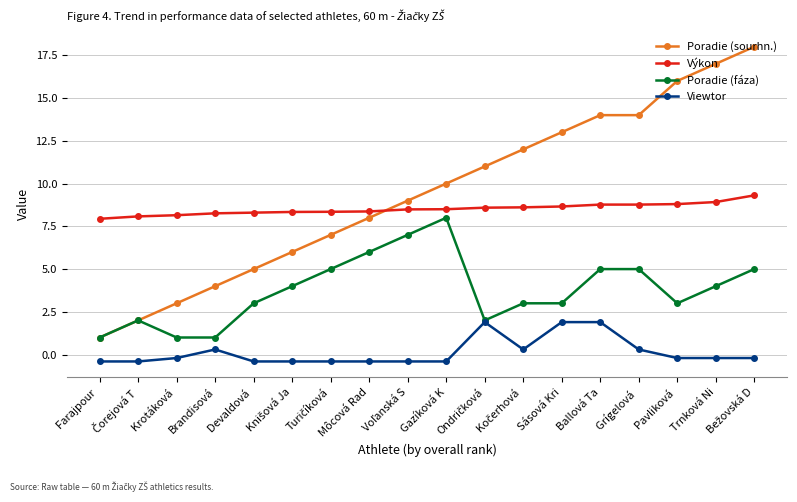

The Výkon series shows 8.3 at Brandisová. True or false?

True